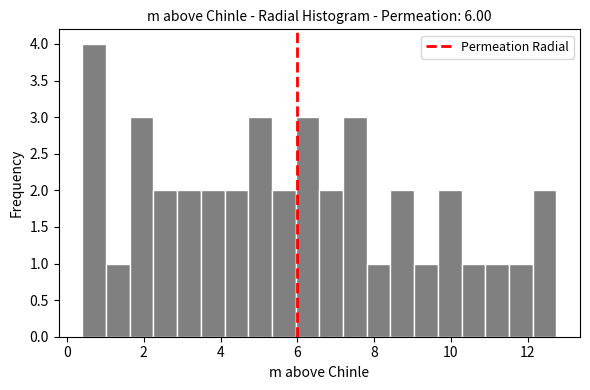

Around what value on the x-axis is the tallest bar? Give the approximate position of its centre, as read against the axis.

0.8